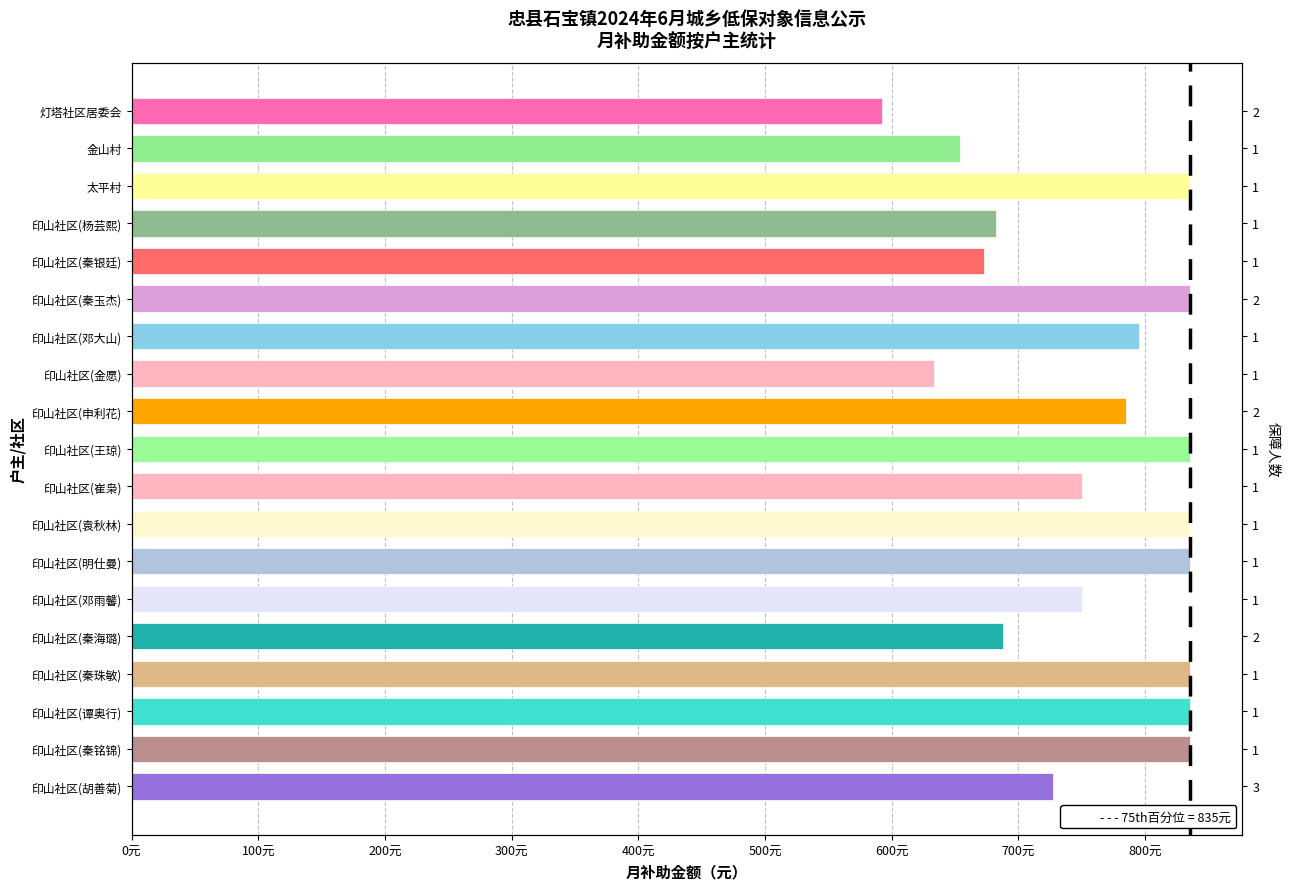

At which category does the chart reach its peak across all series?

太平村